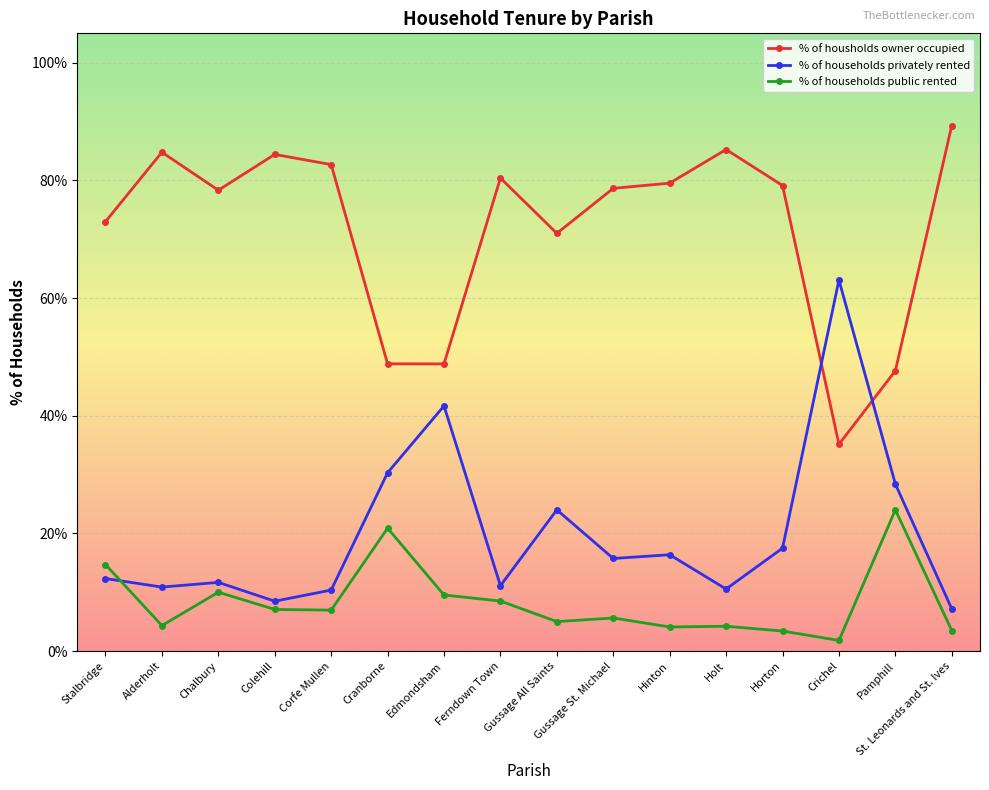

The % of households privately rented series shows 12.3 at Stalbridge. True or false?

True